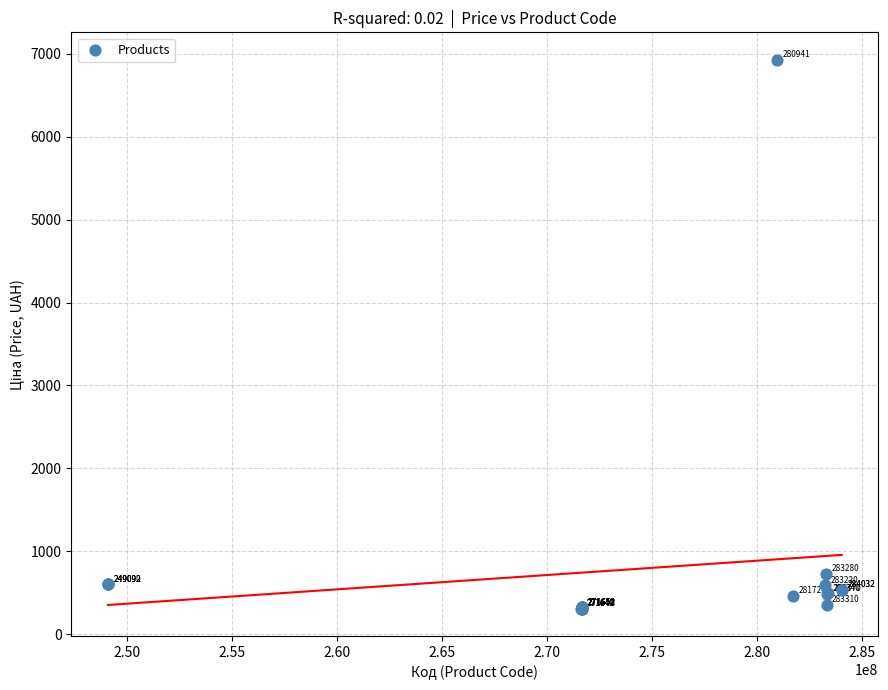

What Y value in the scatter plot is closest to 3617?

724.5